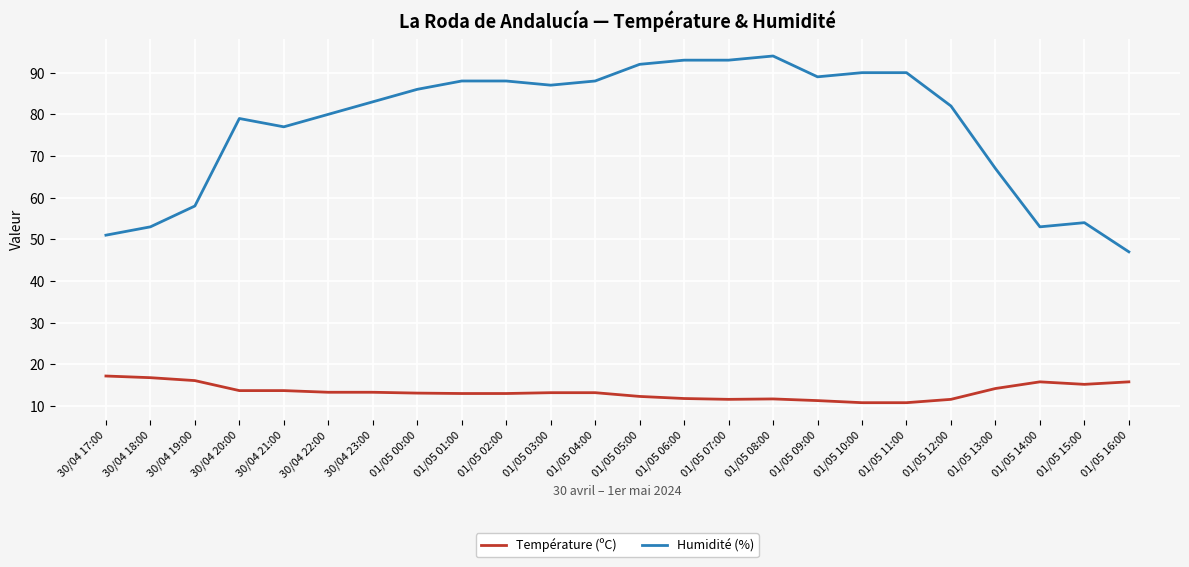

True or false: Humidité (%) and Température (ºC) cross at least once.

False